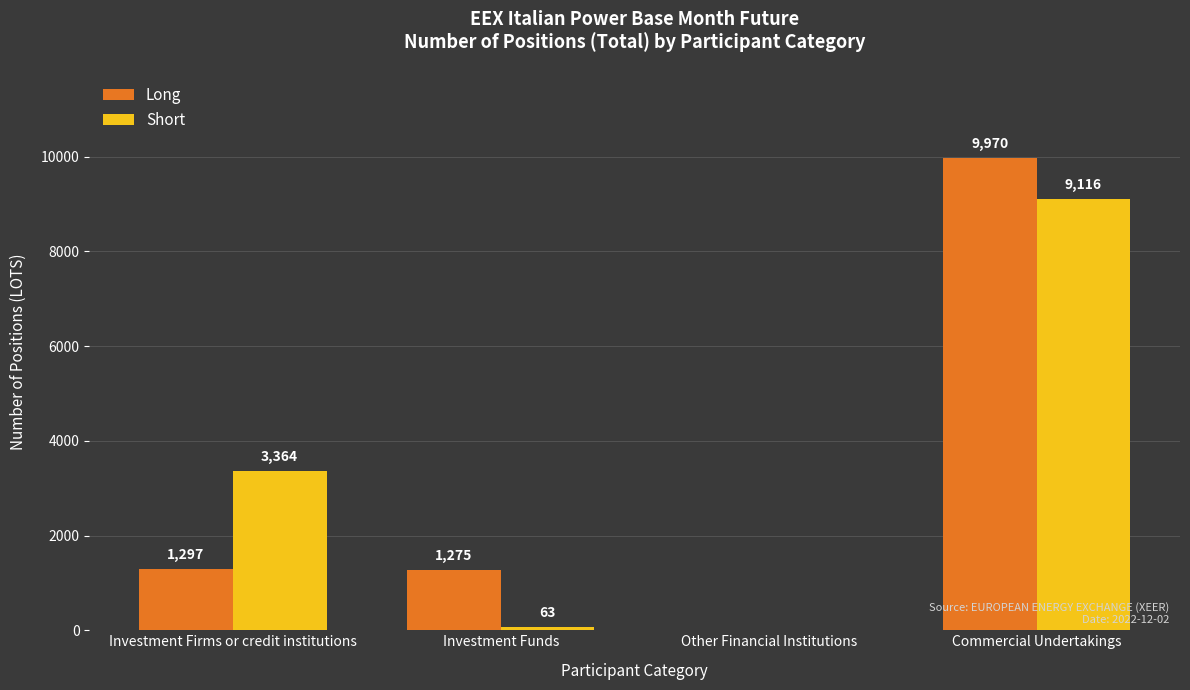

What is the sum of all Short values?

12543